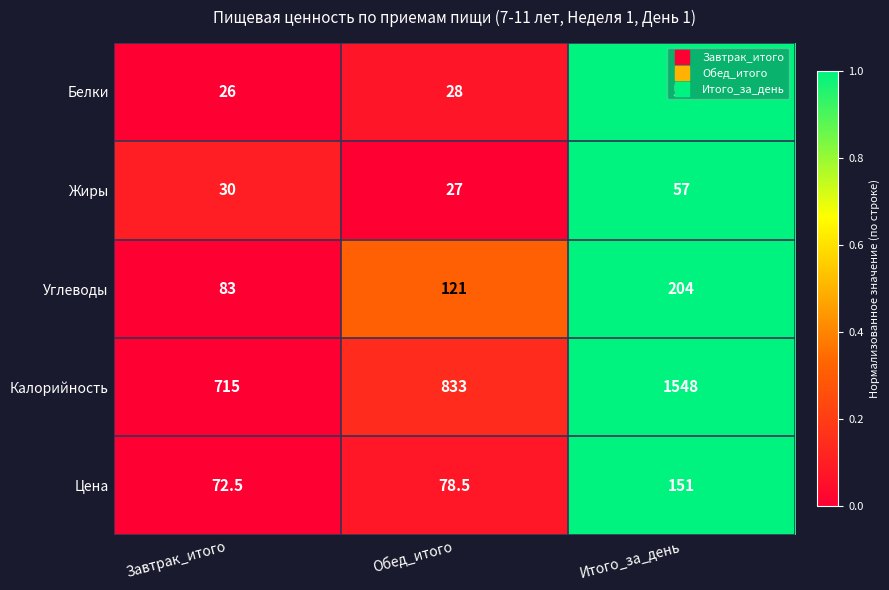

What is the minimum value shown in the chart?

26.0